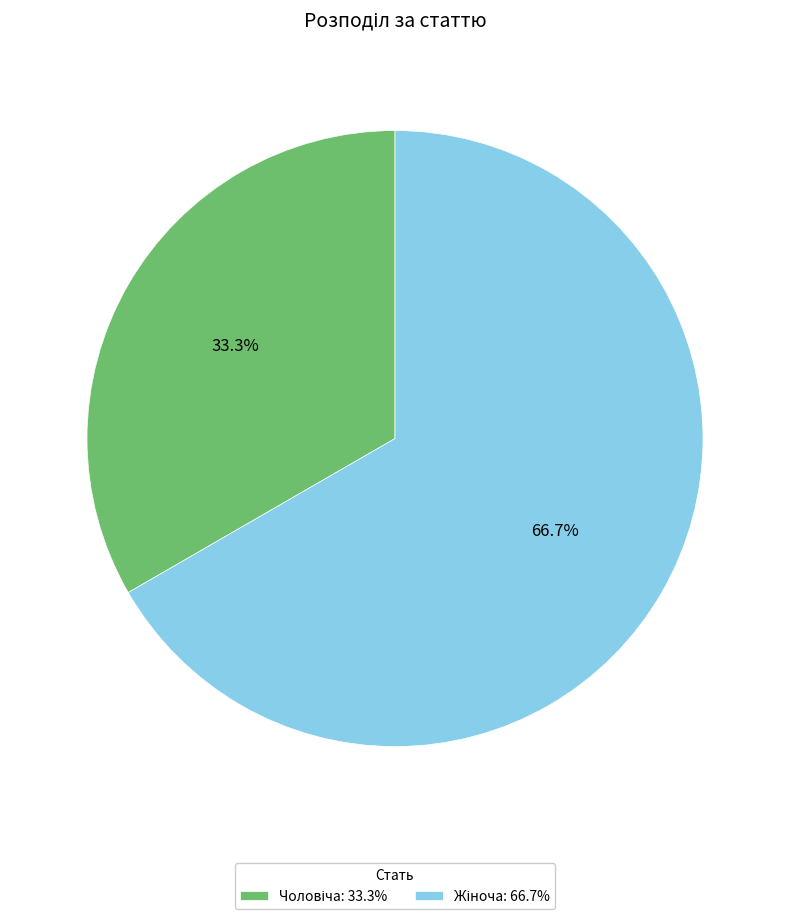

Does any single category account for the majority?

Yes